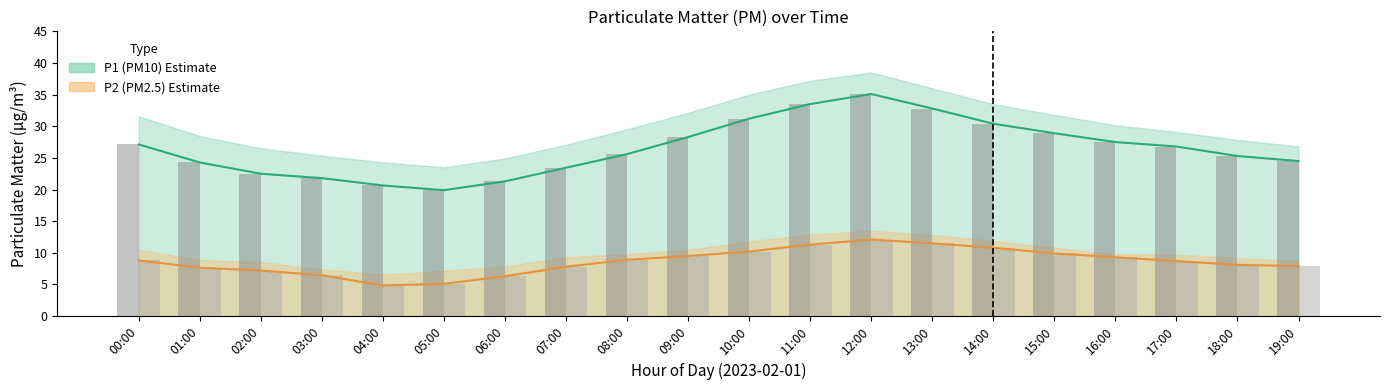

What is the total value across all series at 14:00?

41.2